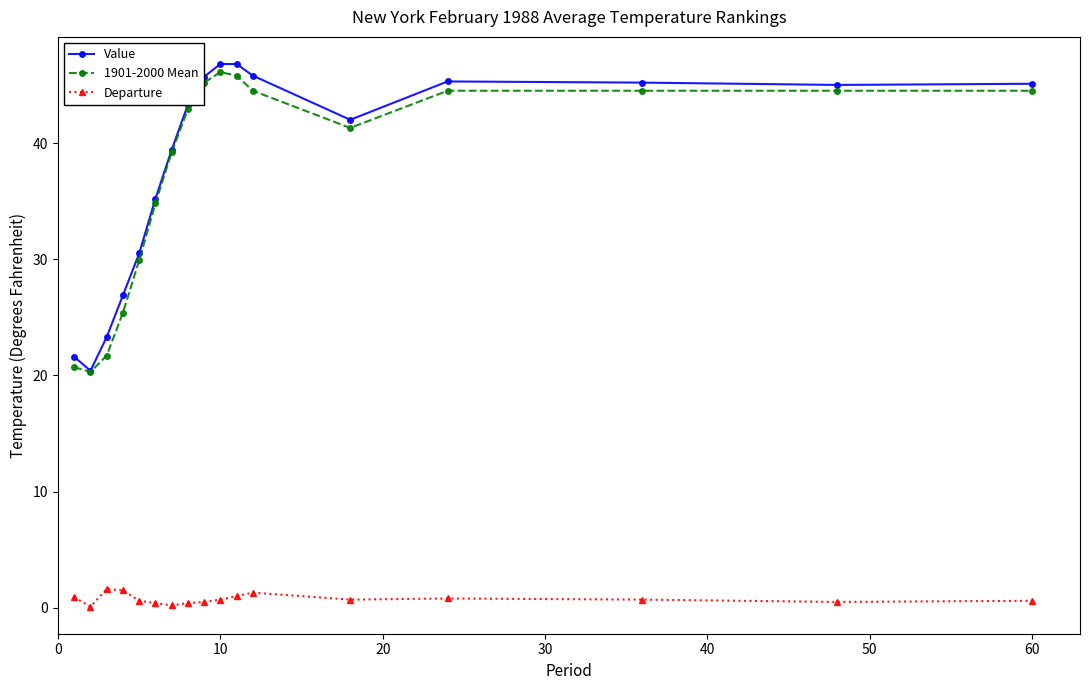

What is the value of the 1901-2000 Mean point at the 12th from the left?

44.5